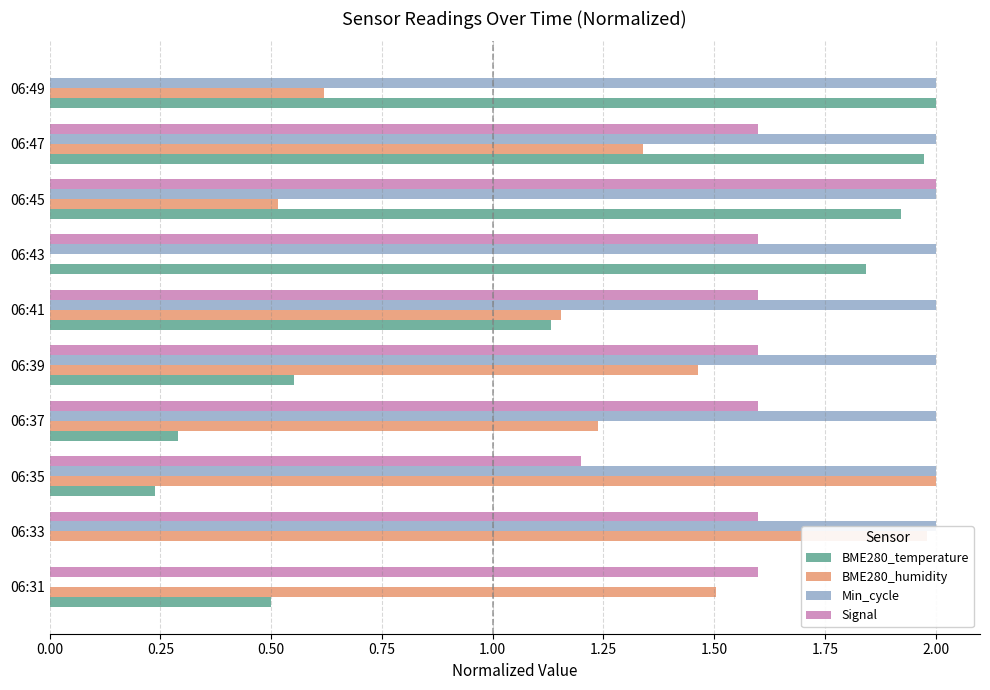

Which series has the largest total across all categories?

Min_cycle